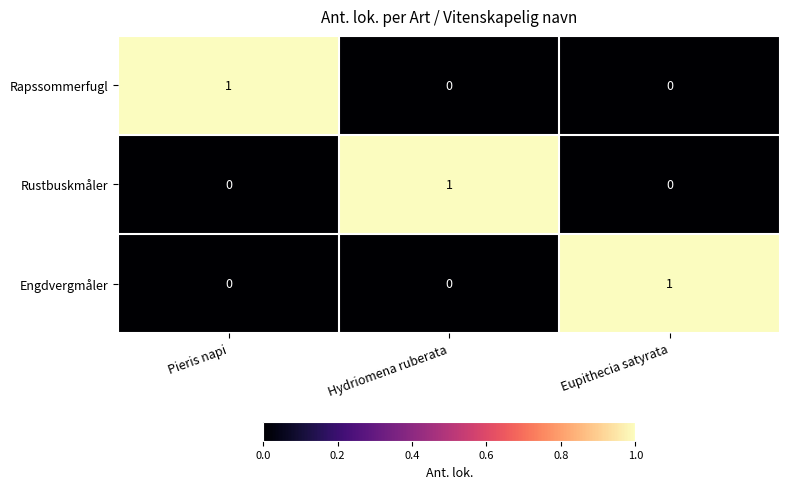

Reading right to left, extract all data points from this chart.

Rapssommerfugl: Eupithecia satyrata=0	Hydriomena ruberata=0	Pieris napi=1
Rustbuskmåler: Eupithecia satyrata=0	Hydriomena ruberata=1	Pieris napi=0
Engdvergmåler: Eupithecia satyrata=1	Hydriomena ruberata=0	Pieris napi=0